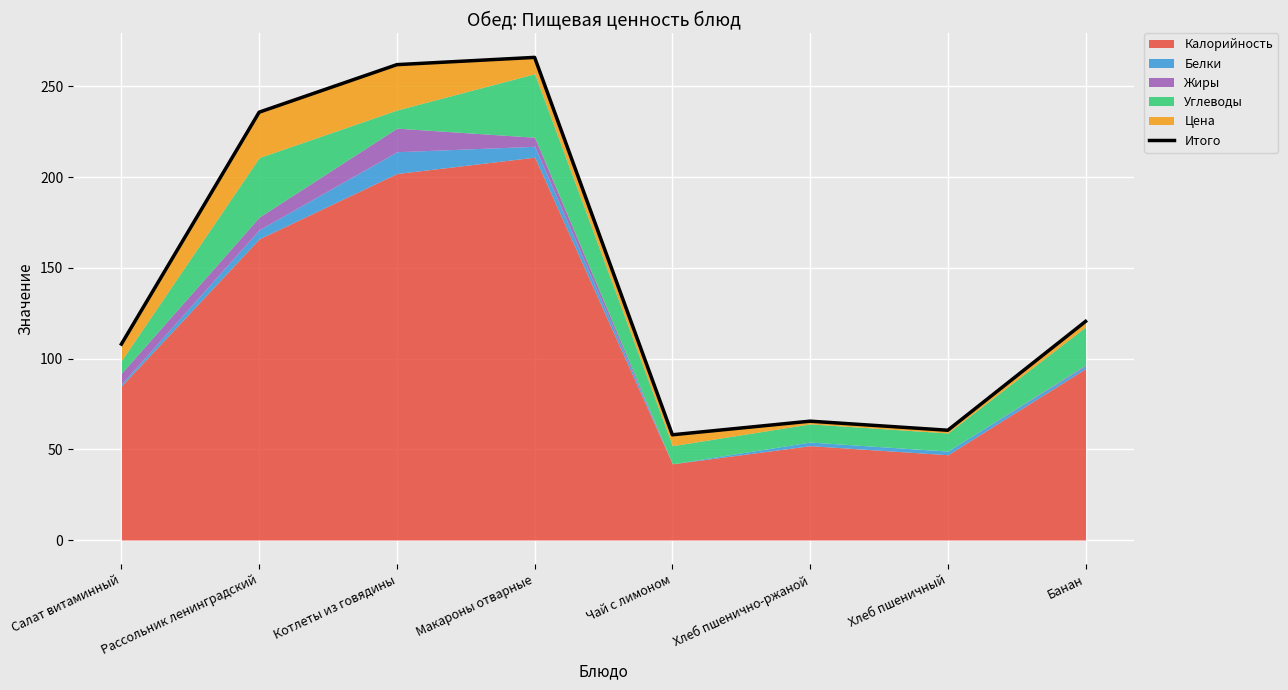

Approximately how many times larger is the value at Макароны отварные compared to Салат витаминный?

2.5